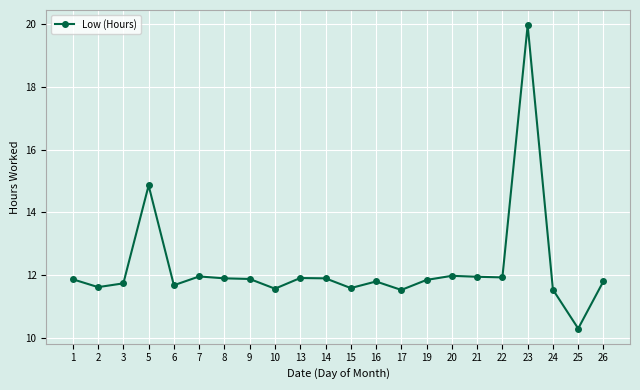

At which label is the value closest to 15?

5